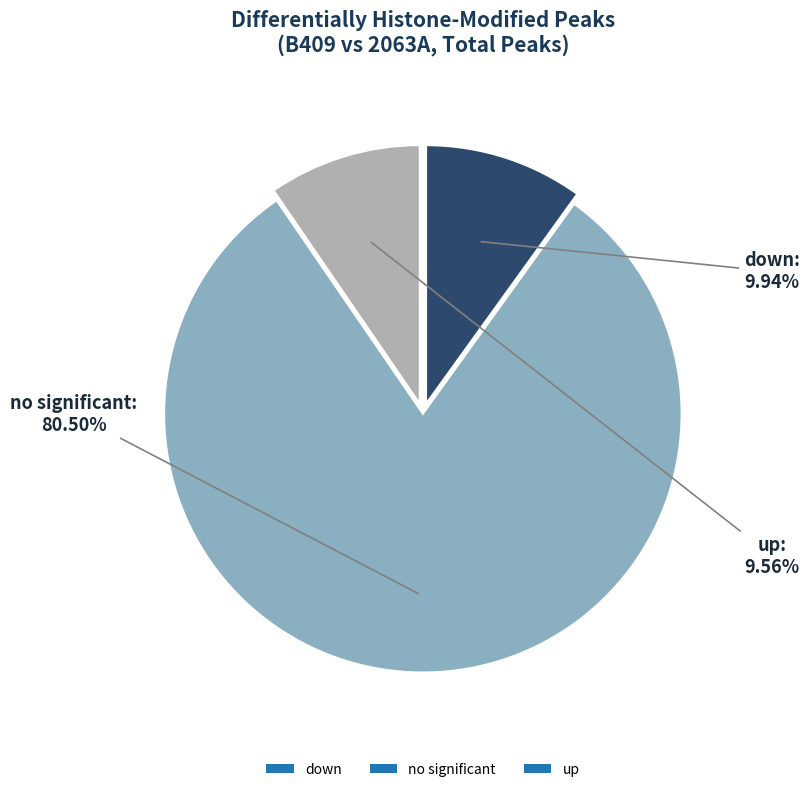

What is the largest slice in the pie chart?

no significant